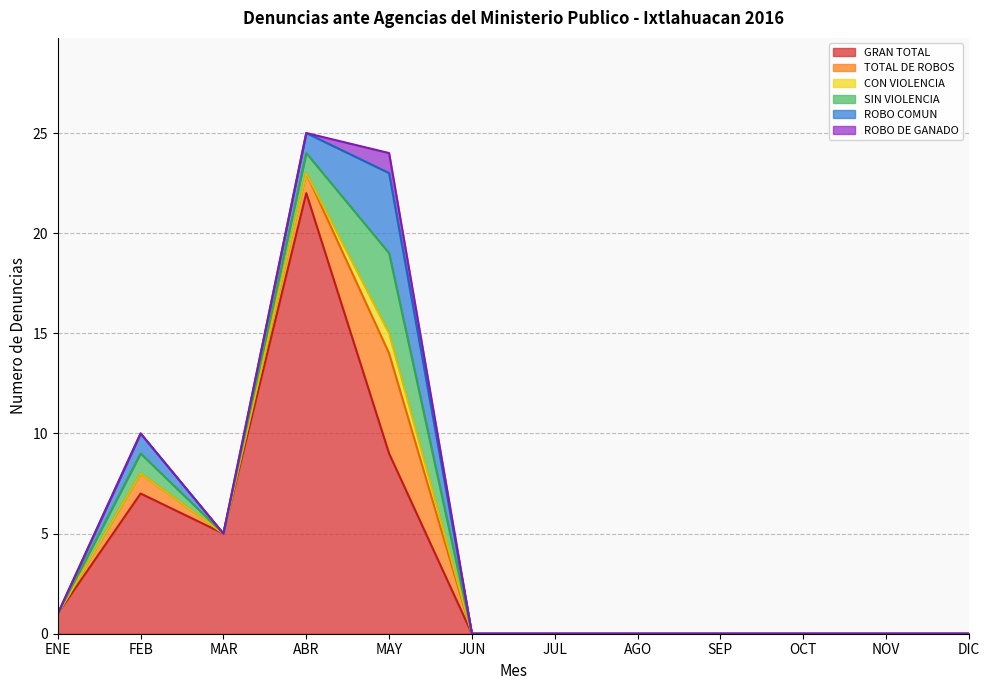

True or false: ROBO DE GANADO and TOTAL DE ROBOS intersect in this chart.

False